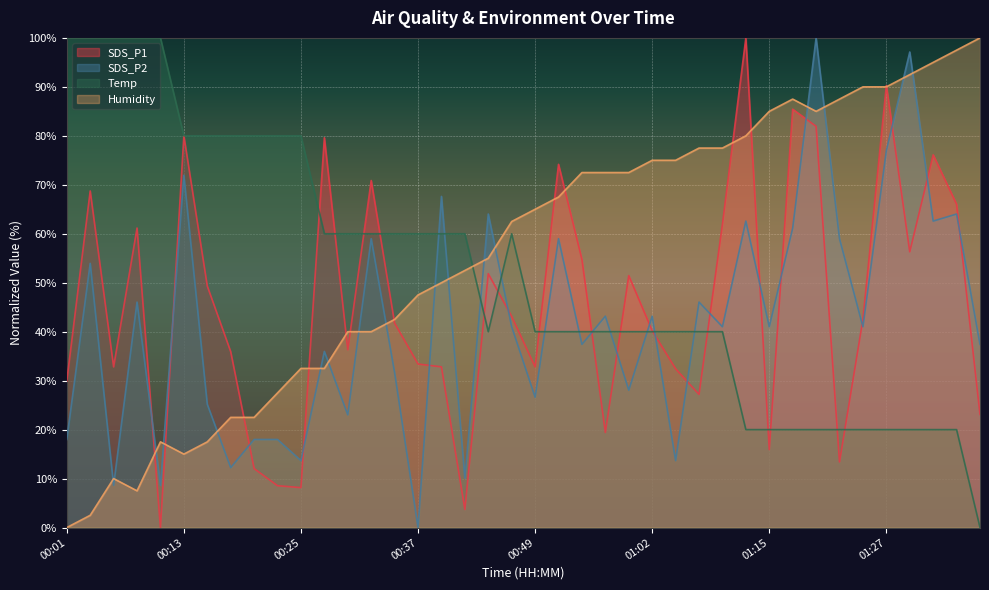

How many interior local peaks does the SDS_P1 series have?

12